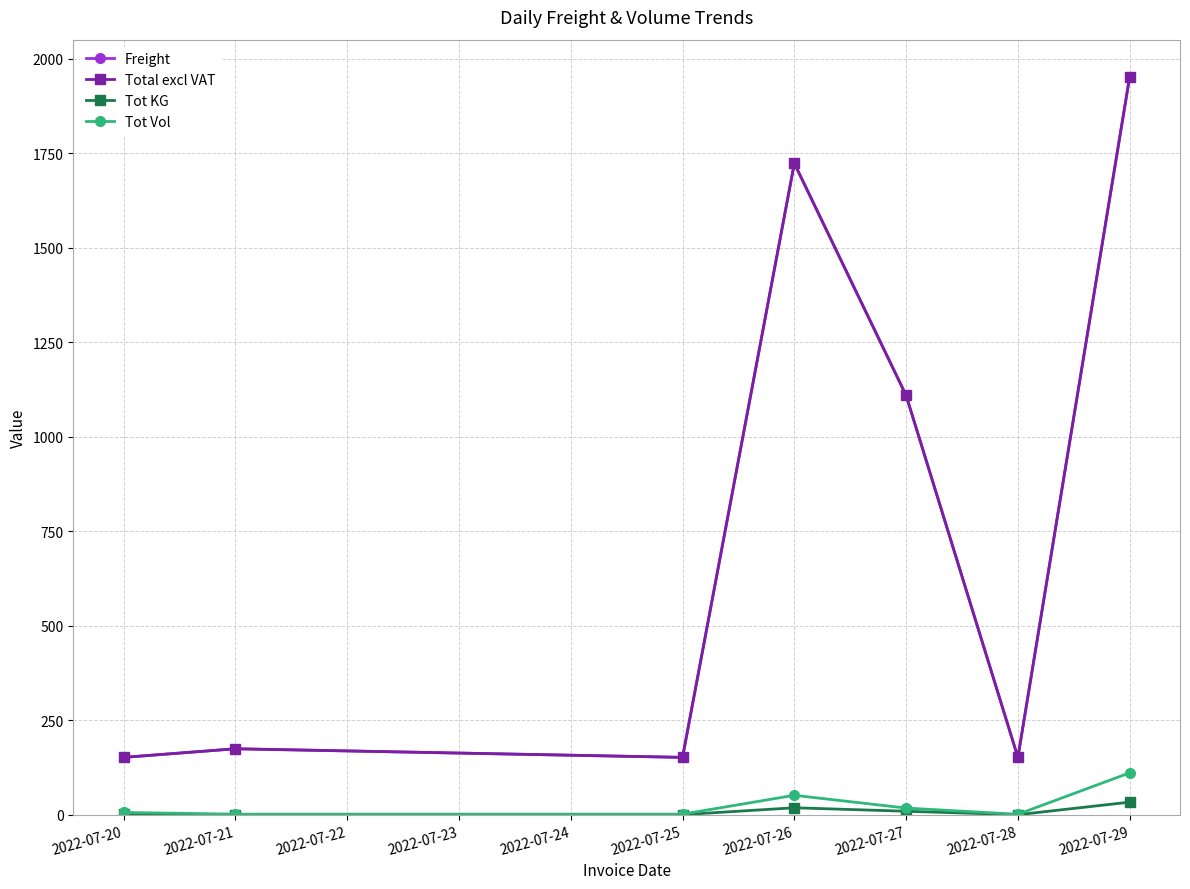

Does the chart have visible grid lines?

Yes